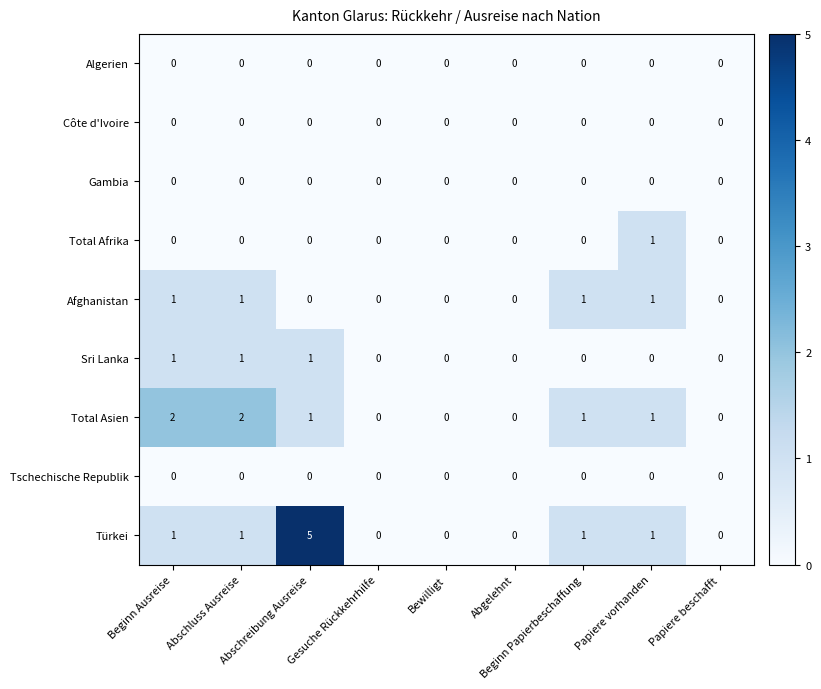

Count the number of data series in this chart.

9